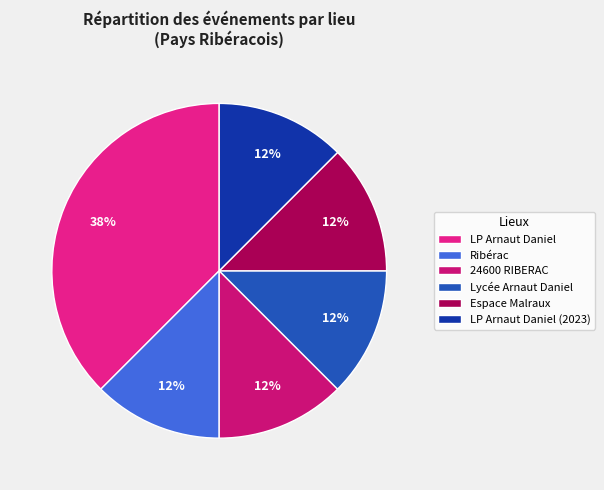

Count the number of slices in the pie.

6